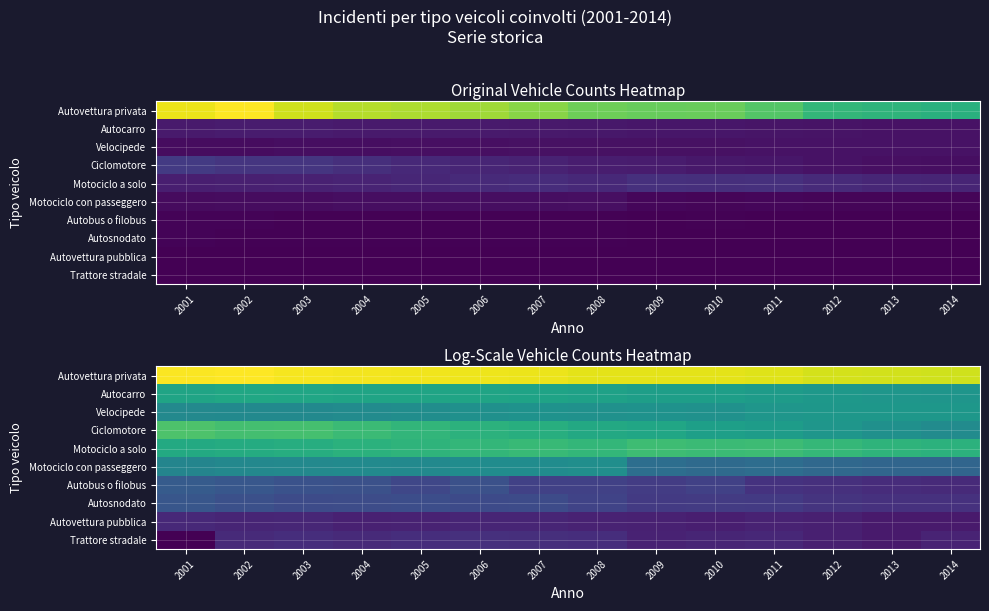

Which category has the highest value in the Autobus o filobus series?

2001